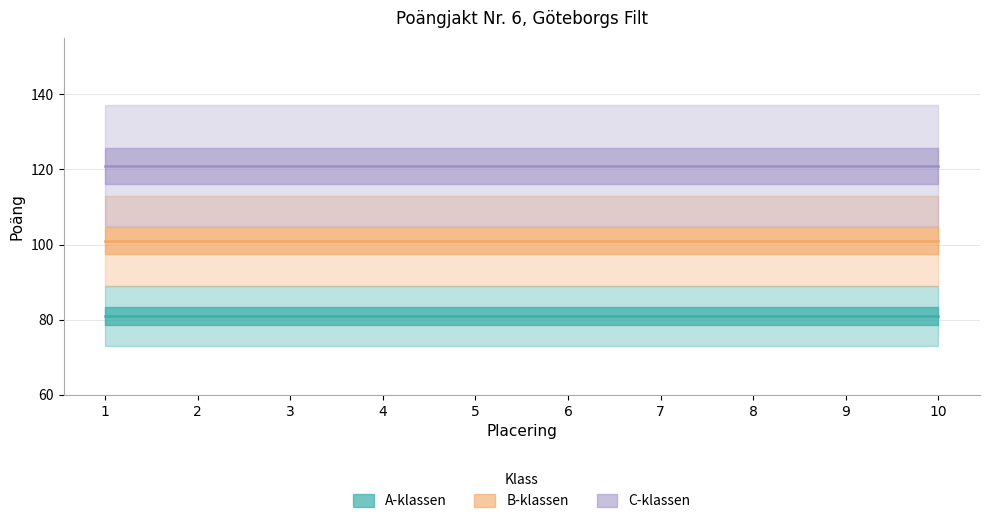

Rank the series by their average value, from lowest to highest.

A-klassen, B-klassen, C-klassen